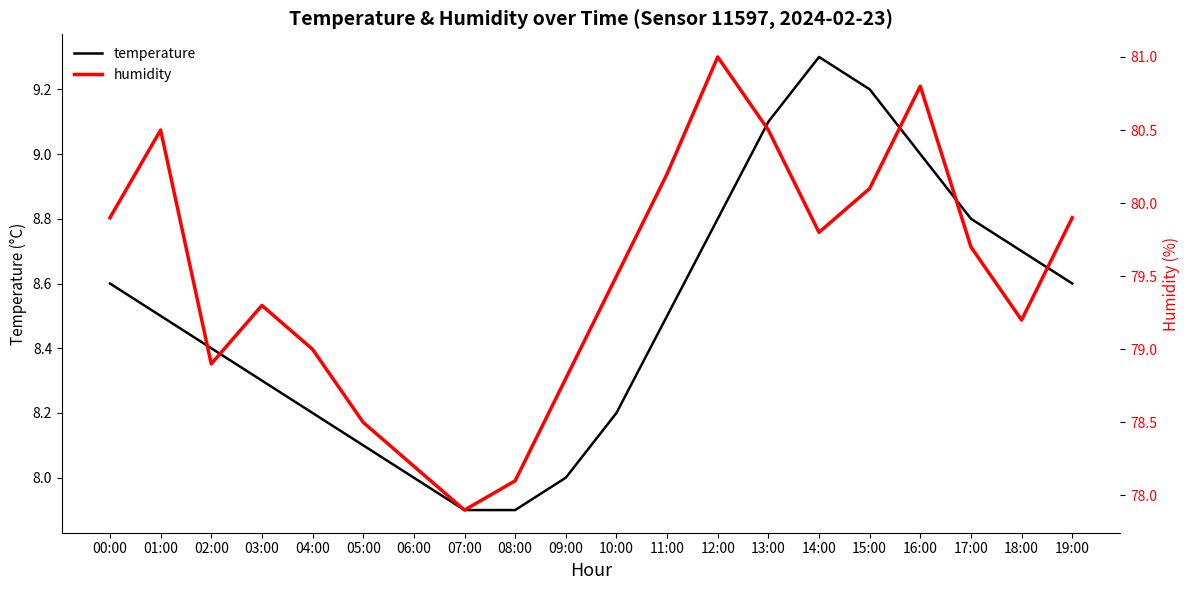

What is the difference between the second highest and minimum values in the temperature series?

1.3